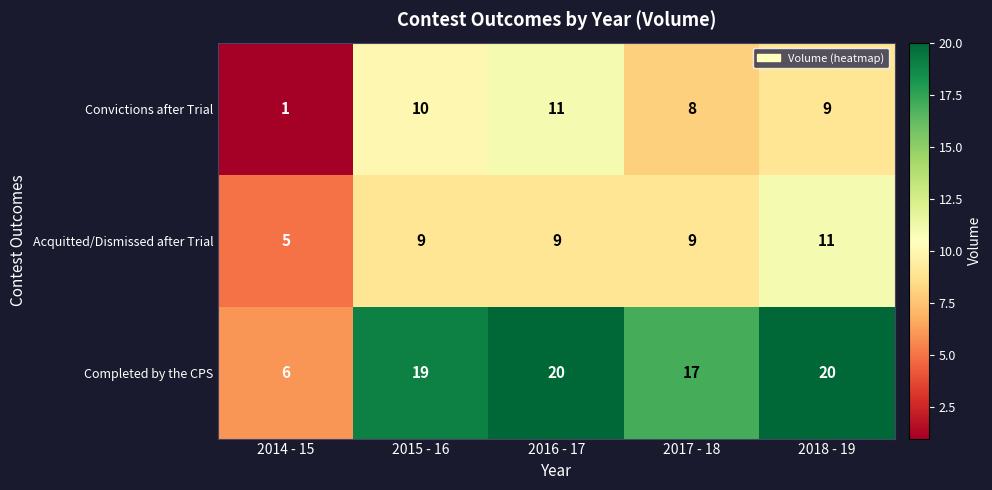

Which label corresponds to the smallest value in the chart?

2014 - 15